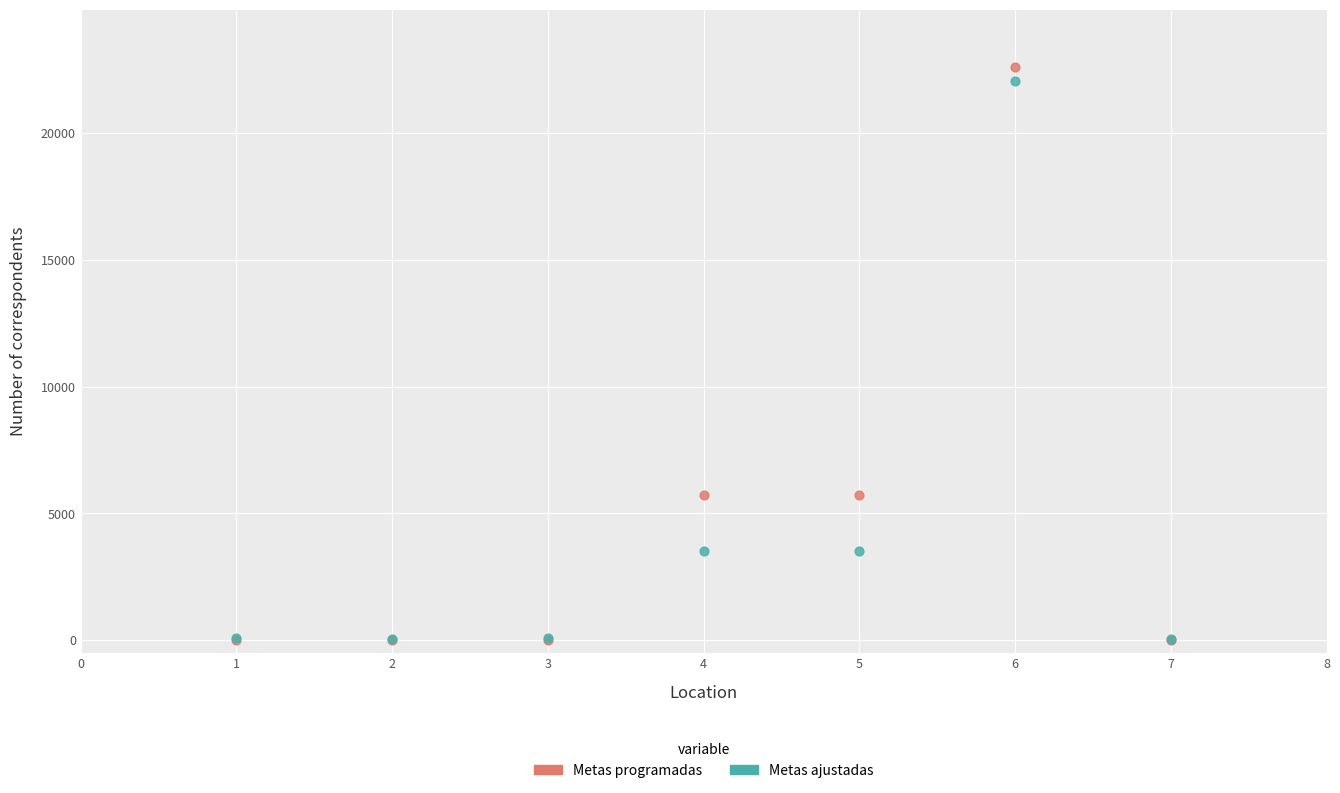

What are all the series names shown in the legend?

Metas programadas, Metas ajustadas